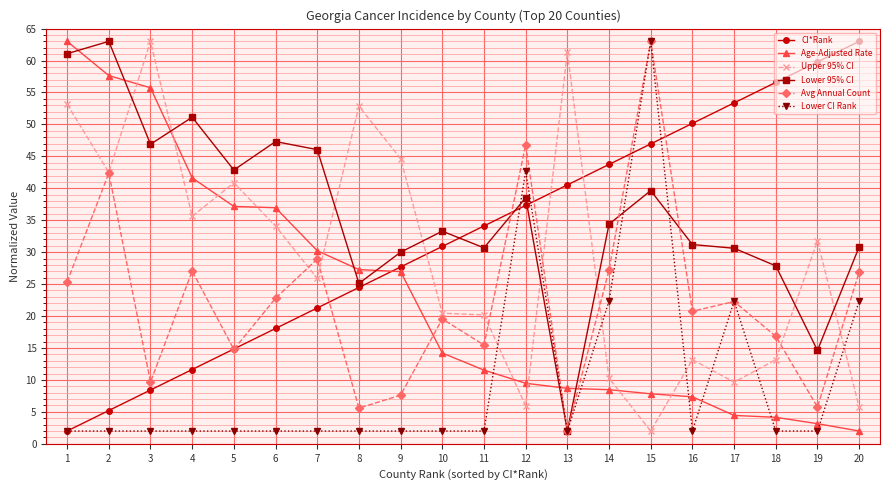

What are all the series names shown in the legend?

CI*Rank, Age-Adjusted Rate, Upper 95% CI, Lower 95% CI, Avg Annual Count, Lower CI Rank